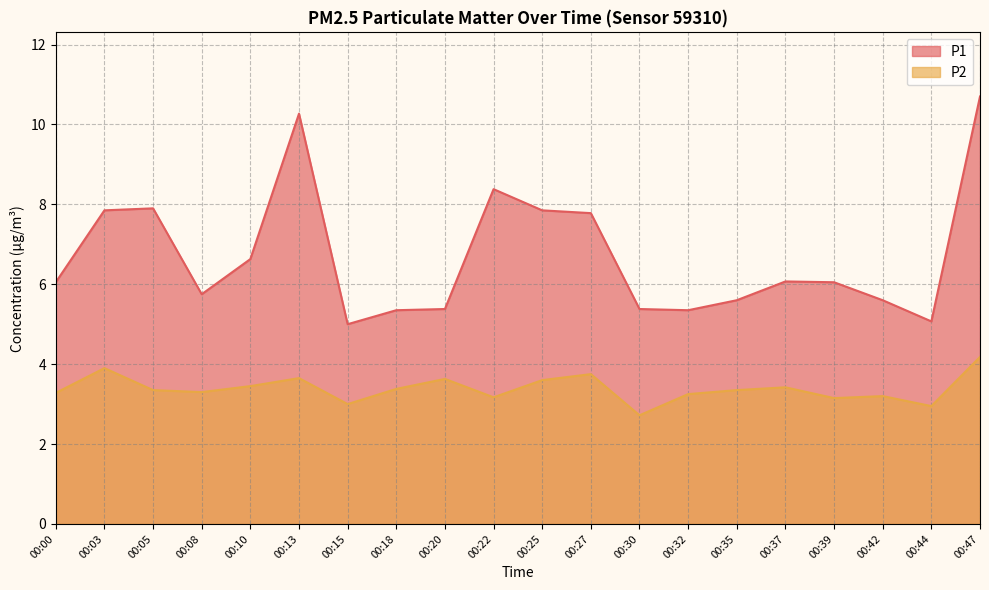

Reading right to left, list all the values displayed in this chart.

P1: 10.7	5.1	5.6	6.0	6.1	5.6	5.3	5.4	7.8	7.8	8.4	5.4	5.3	5.0	10.3	6.6	5.8	7.9	7.8	6.0
P2: 4.2	3.0	3.2	3.1	3.4	3.4	3.2	2.7	3.8	3.6	3.2	3.6	3.4	3.0	3.6	3.5	3.3	3.4	3.9	3.3